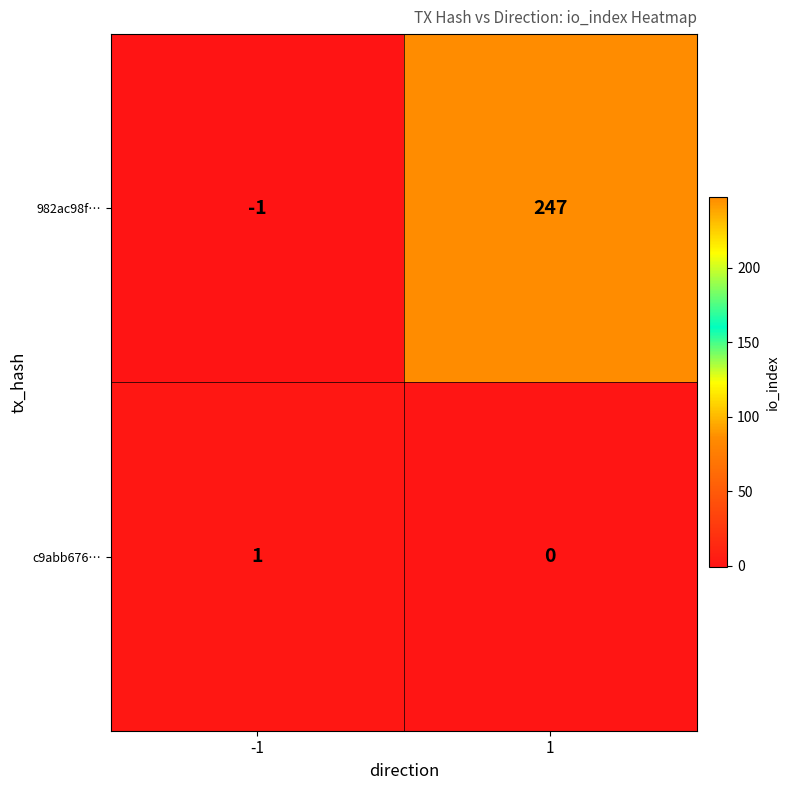

Which label corresponds to the smallest value in the chart?

-1